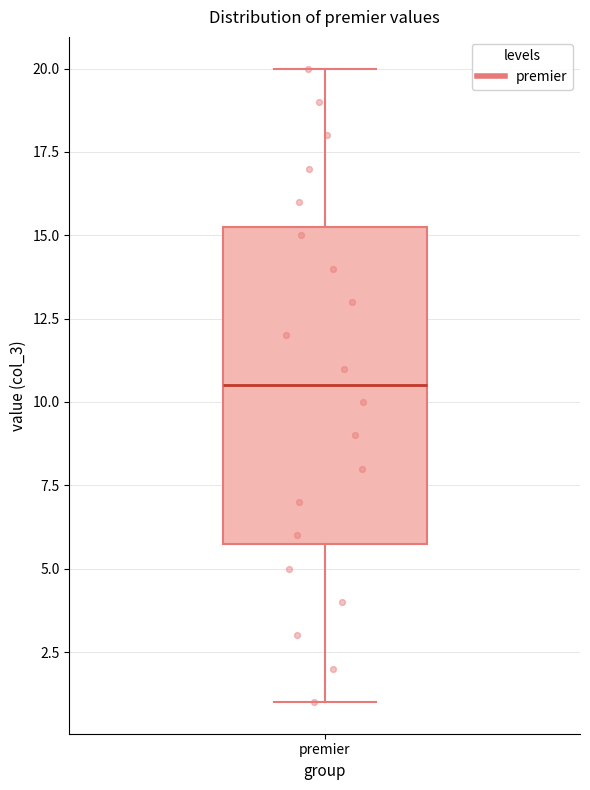

Where is the lower edge of the box for premier on the y-axis? The values are not printed on the chart, so give them approximately, as read against the axis.

6.0